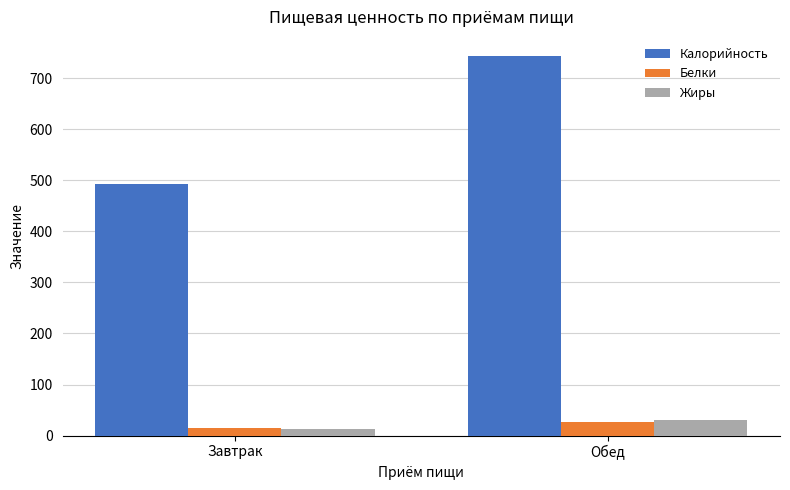

What is the sum of all Калорийность values?

1235.3